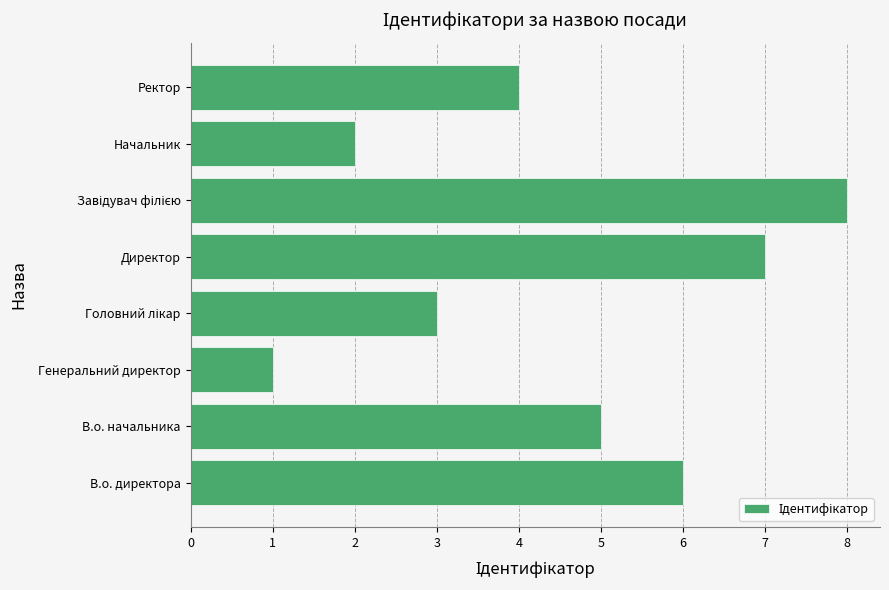

Approximately how many times larger is the value at В.о. директора compared to Начальник?

3.0